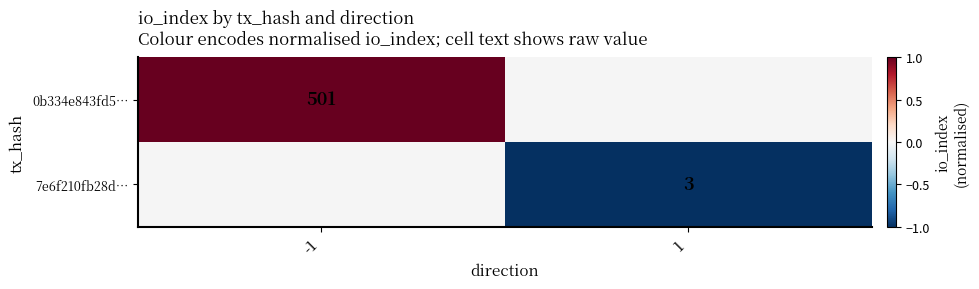

True or false: 0b334e843fd5… has a value of 501 at -1.

True